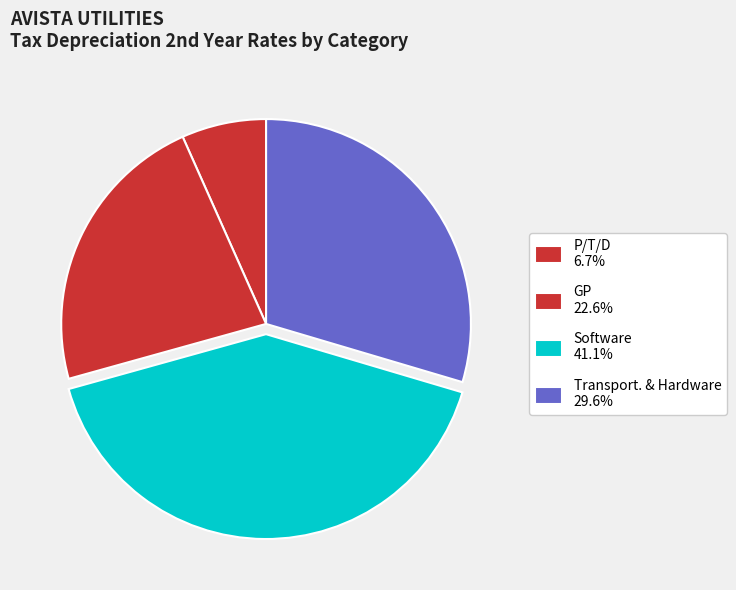

Is there a majority slice in this chart?

No